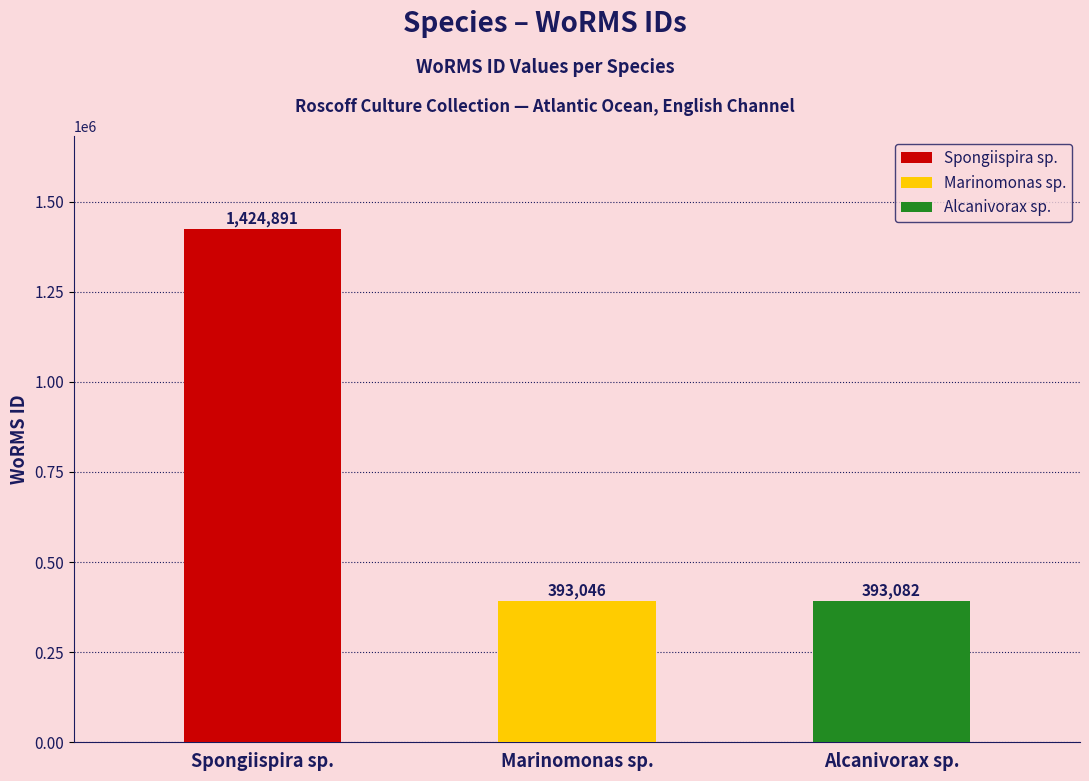

Reading left to right, what are all the values shown in this chart?

Spongiispira sp.: 1424891	1424891
Marinomonas sp.: 393046	393046
Alcanivorax sp.: 393082	393082